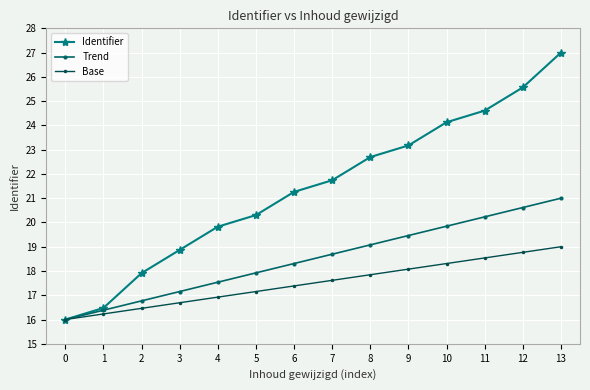

What are all the series names shown in the legend?

Identifier, Trend, Base